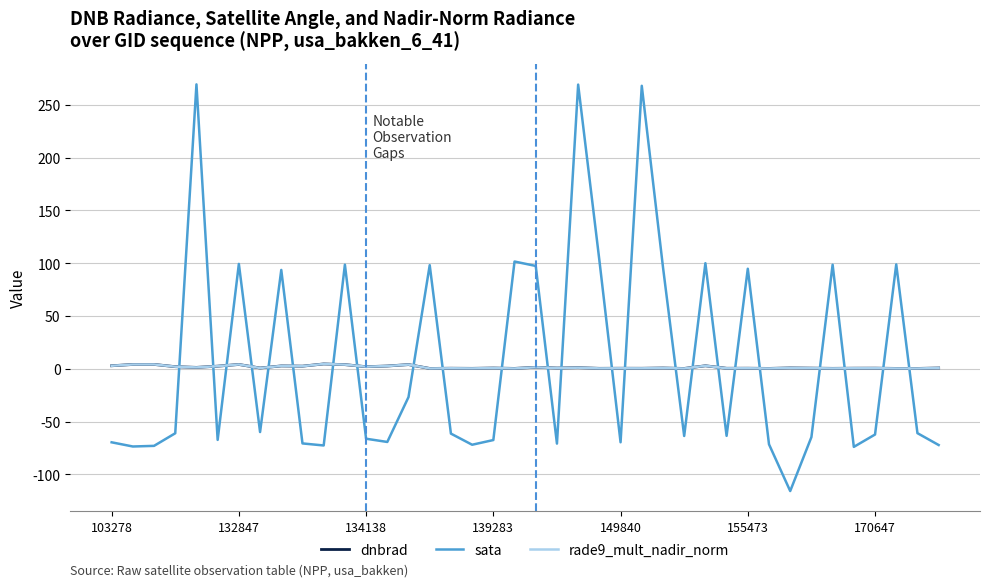

What is the sum of all dnbrad values?

58.7